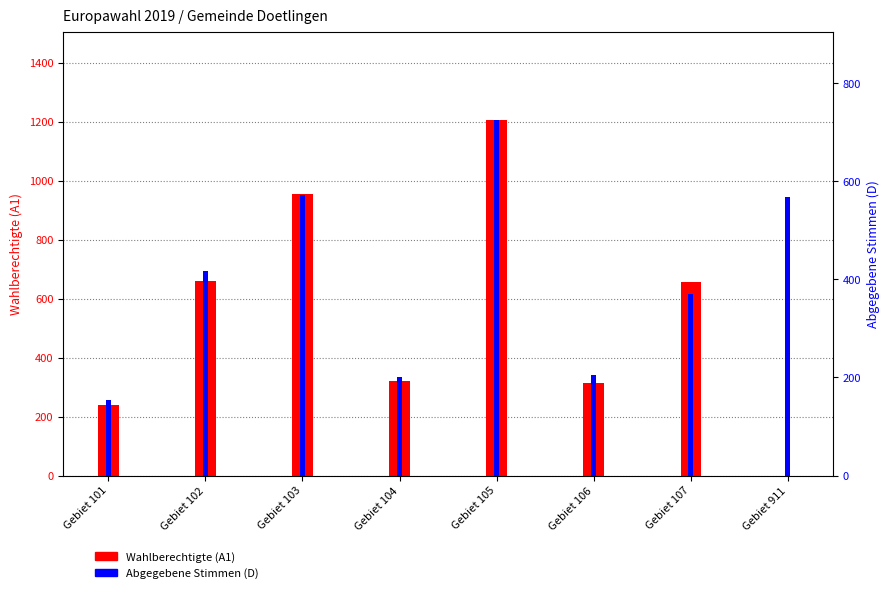

The Abgegebene Stimmen (D) series shows 34 at Gebiet 101. True or false?

False